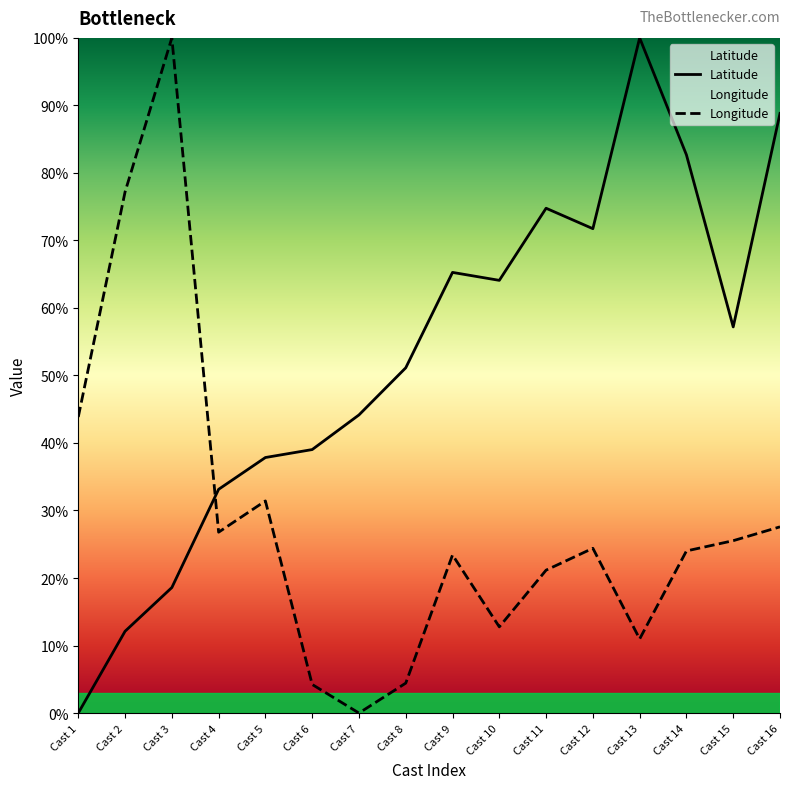

What is the difference between the highest and lowest values at Cast 1?

43.8